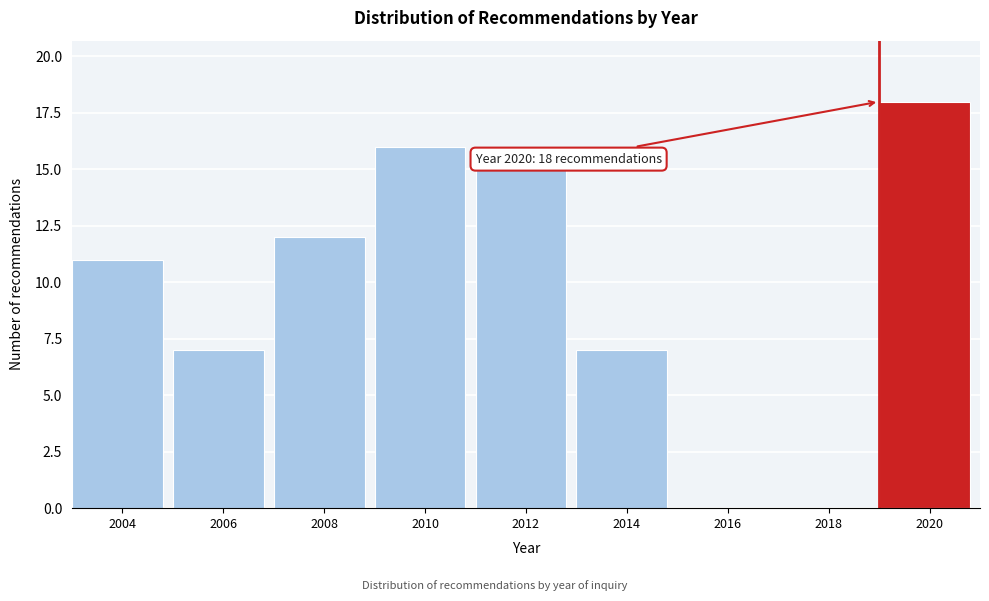

Reading left to right, what are all the values shown in this chart?

2004=11	2006=7	2008=12	2010=16	2012=15	2014=7	2016=0	2018=0	2020=18